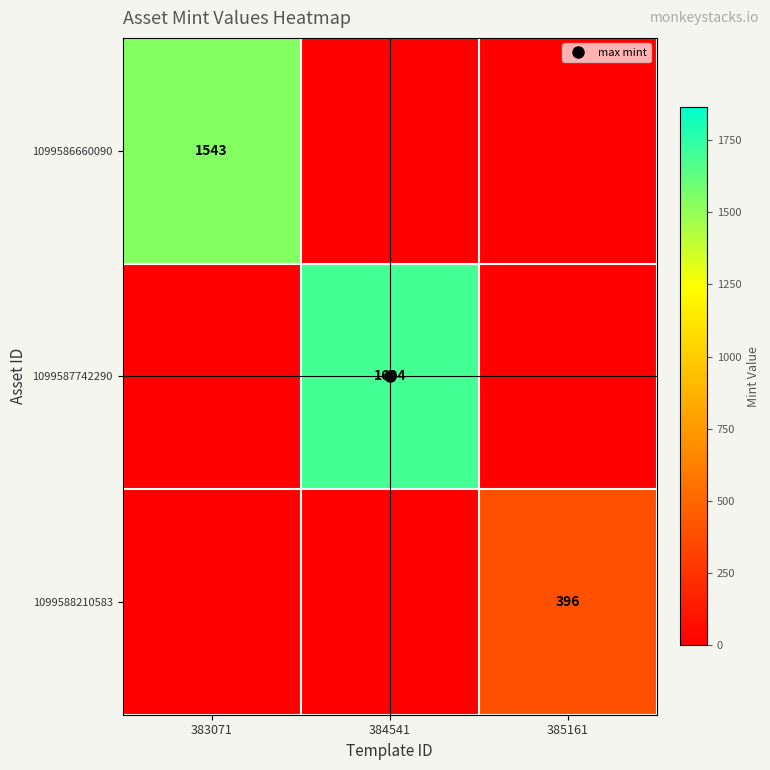

What is the average value of the 1099587742290 series?

565